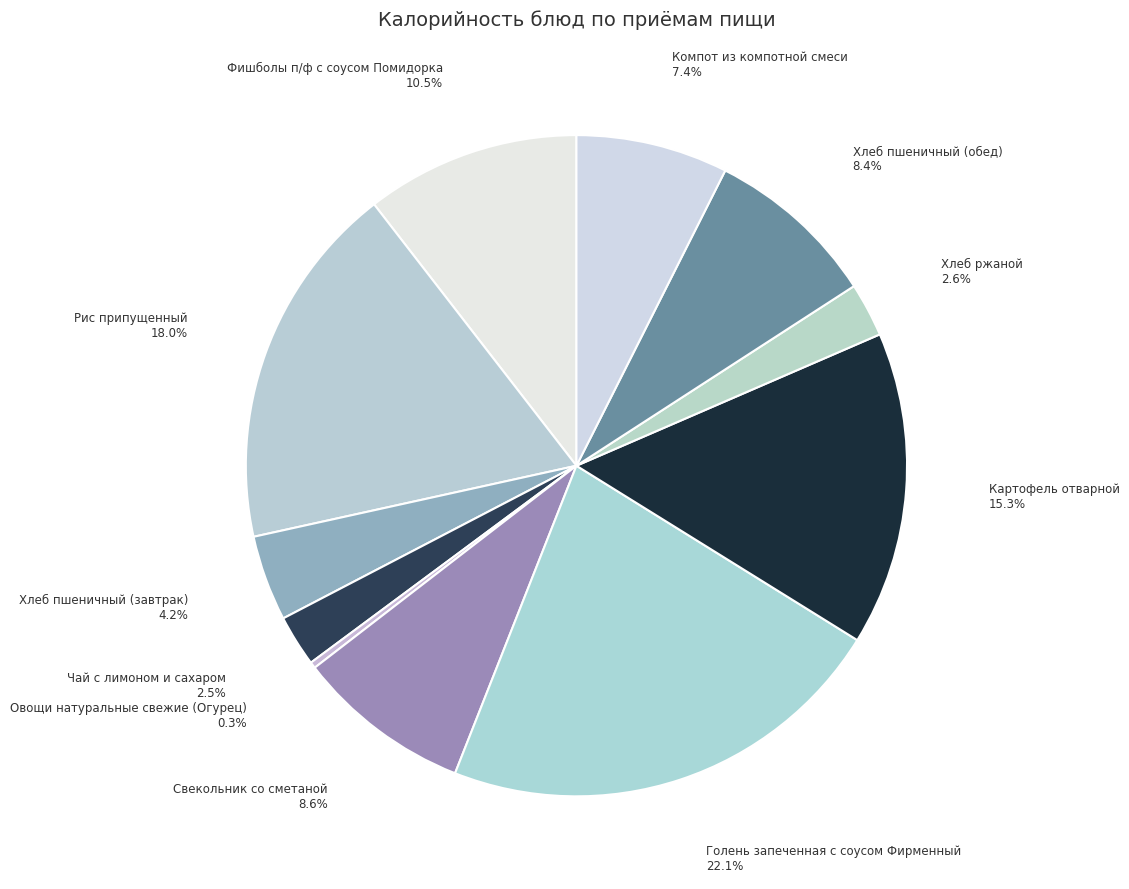

How many segments does this pie chart have?

11